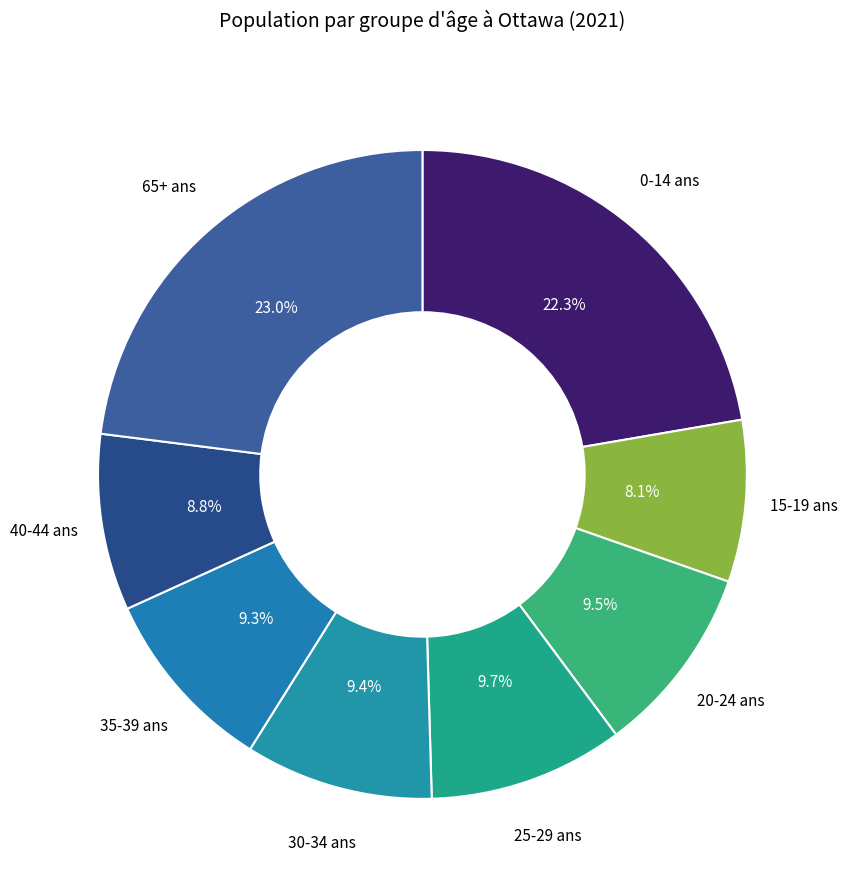

How many segments does this pie chart have?

8